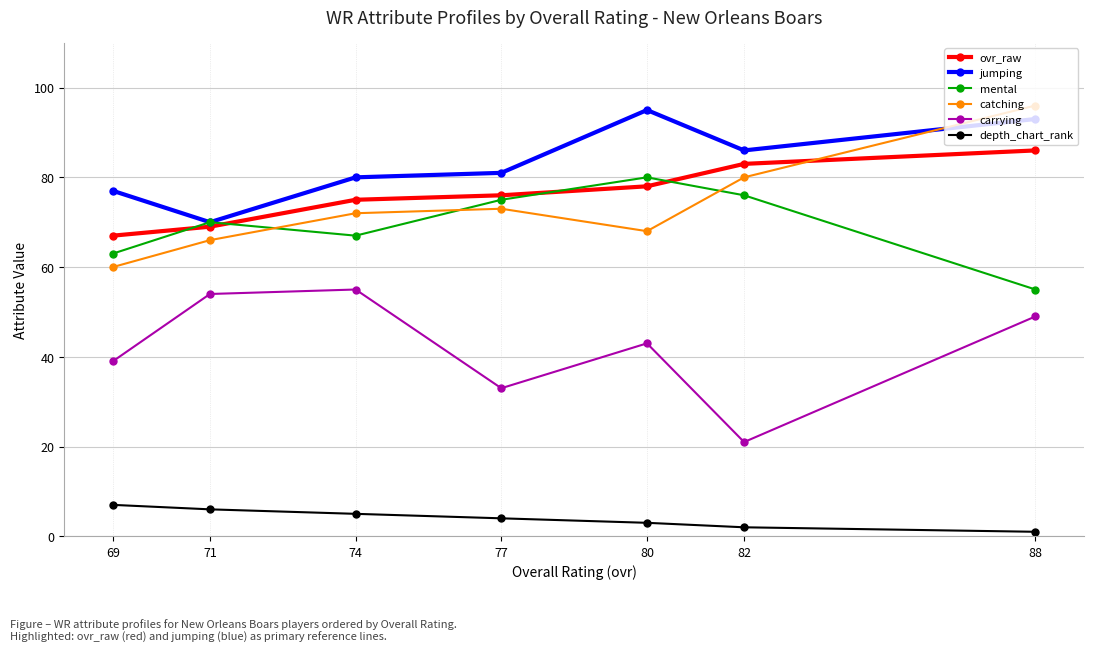

What is the average value of the catching series?

74